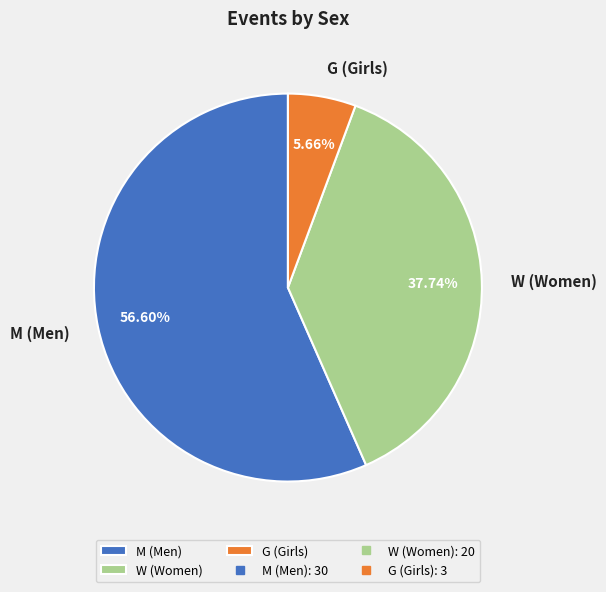

Is the sum of G (Girls) and M (Men) greater than half?

Yes